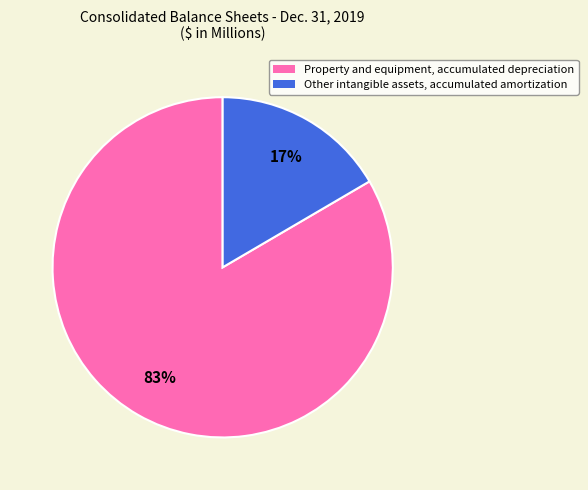

Do Property and equipment, accumulated depreciation and Other intangible assets, accumulated amortization together represent more than half of the pie?

Yes